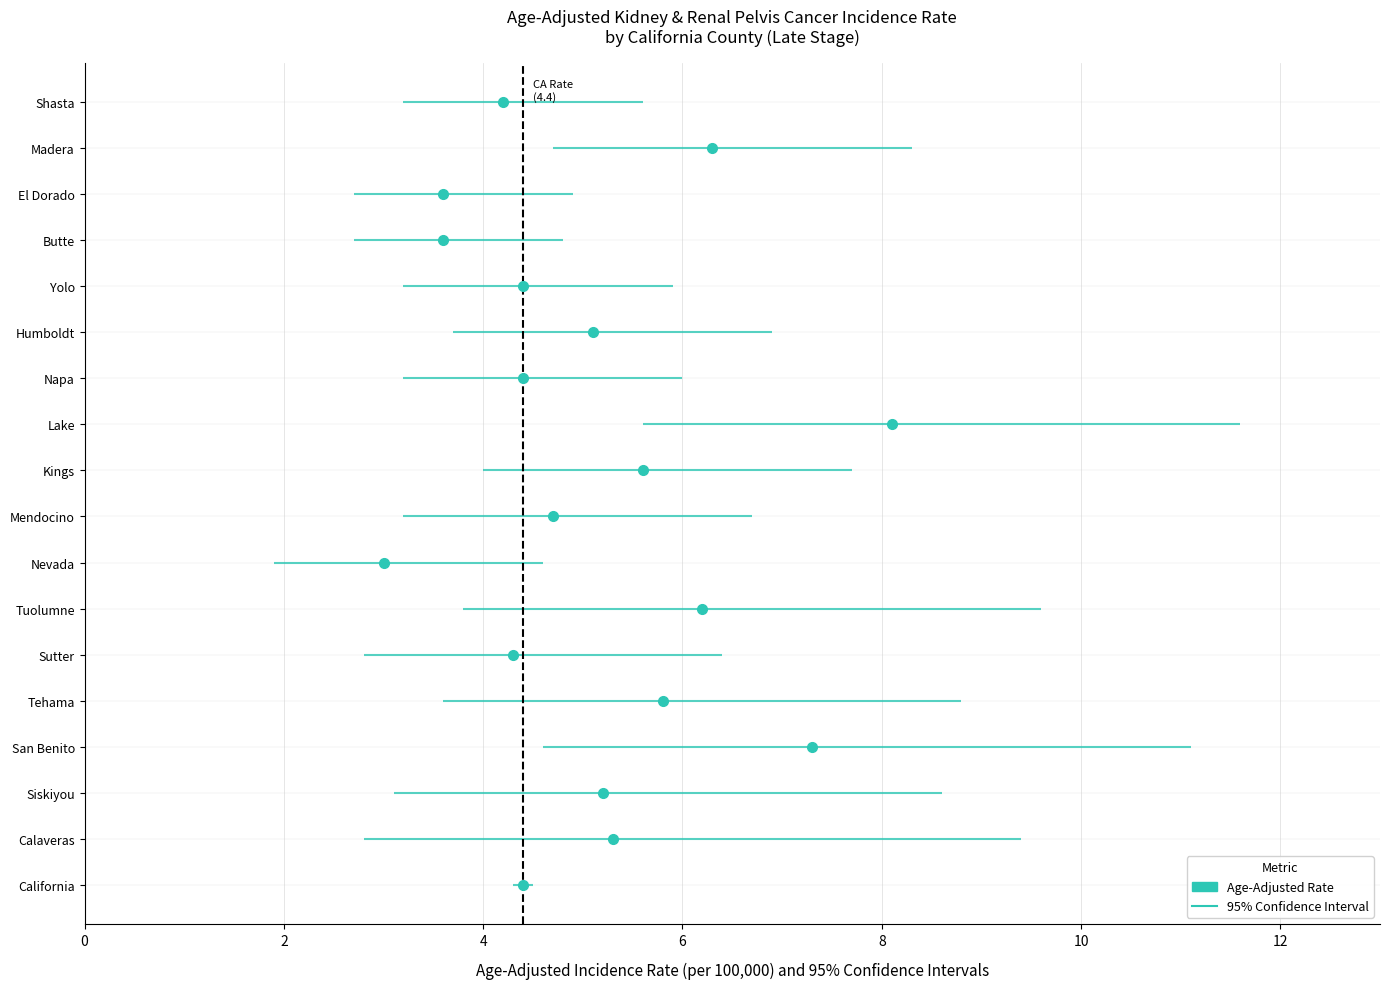

Between San Benito and Shasta, which is larger?

San Benito